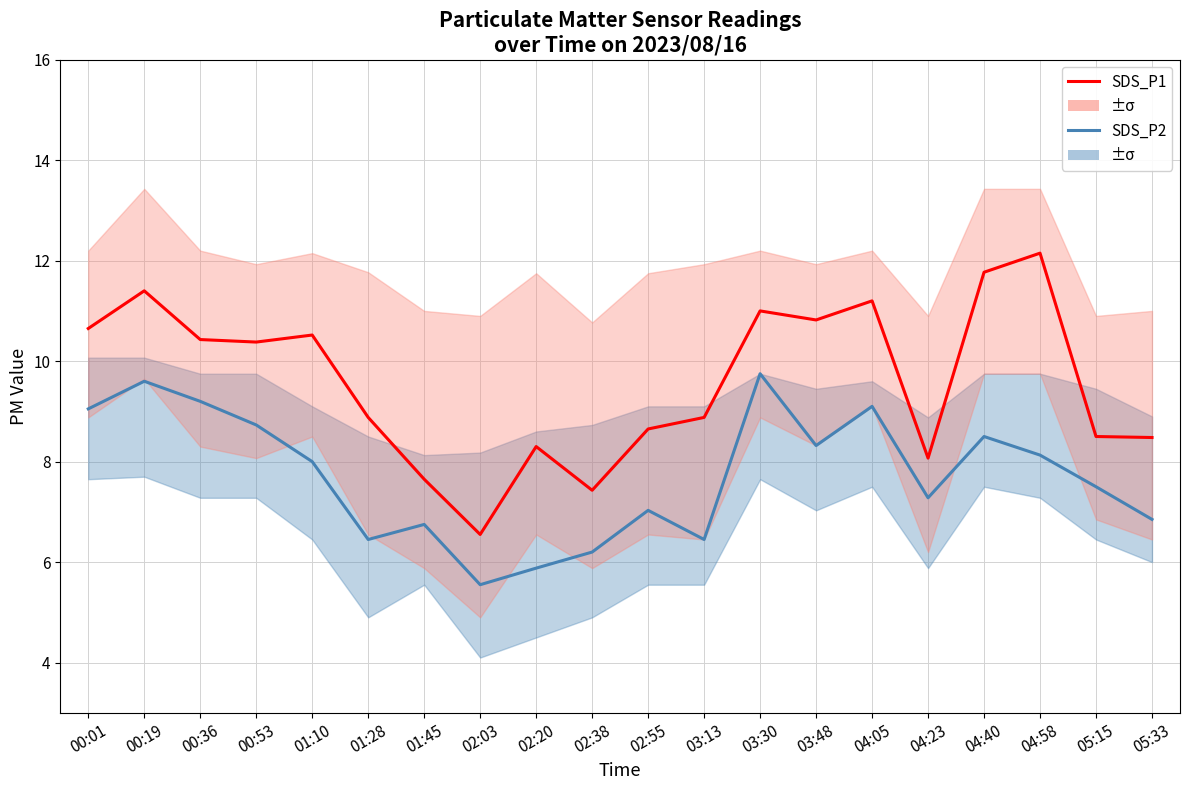

What is the value of the SDS_P2 point at the 16th from the left?

7.3